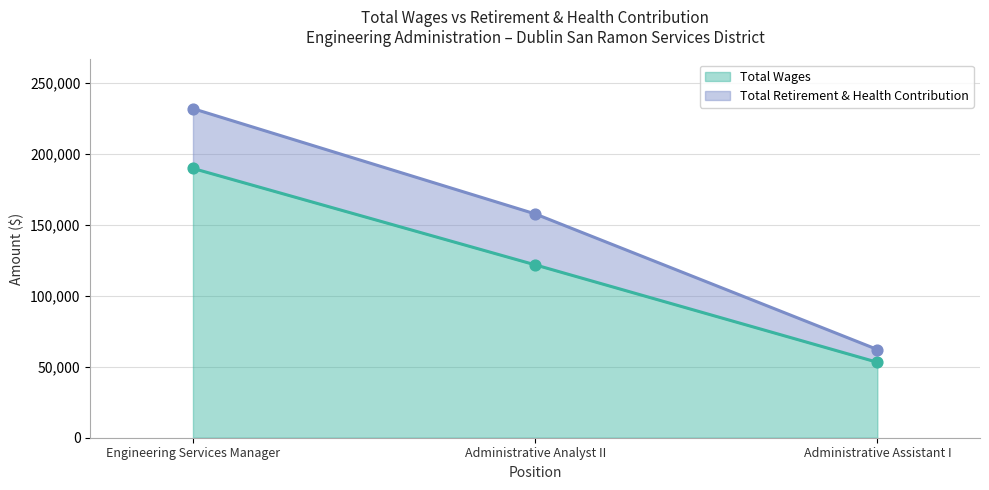

What is the ratio of the value at Administrative Analyst II to the value at Engineering Services Manager?

0.6